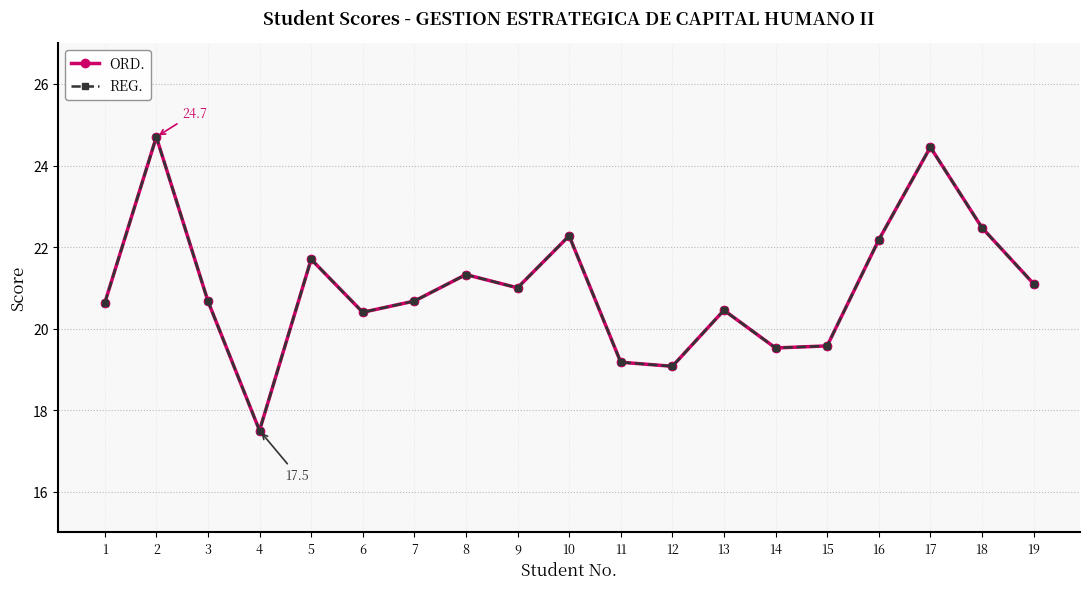

Reading left to right, what are all the values shown in this chart?

ORD.: 20.6	24.7	20.7	17.5	21.7	20.4	20.7	21.3	21.0	22.3	19.2	19.1	20.4	19.5	19.6	22.2	24.4	22.5	21.1
REG.: 20.6	24.7	20.7	17.5	21.7	20.4	20.7	21.3	21.0	22.3	19.2	19.1	20.4	19.5	19.6	22.2	24.4	22.5	21.1